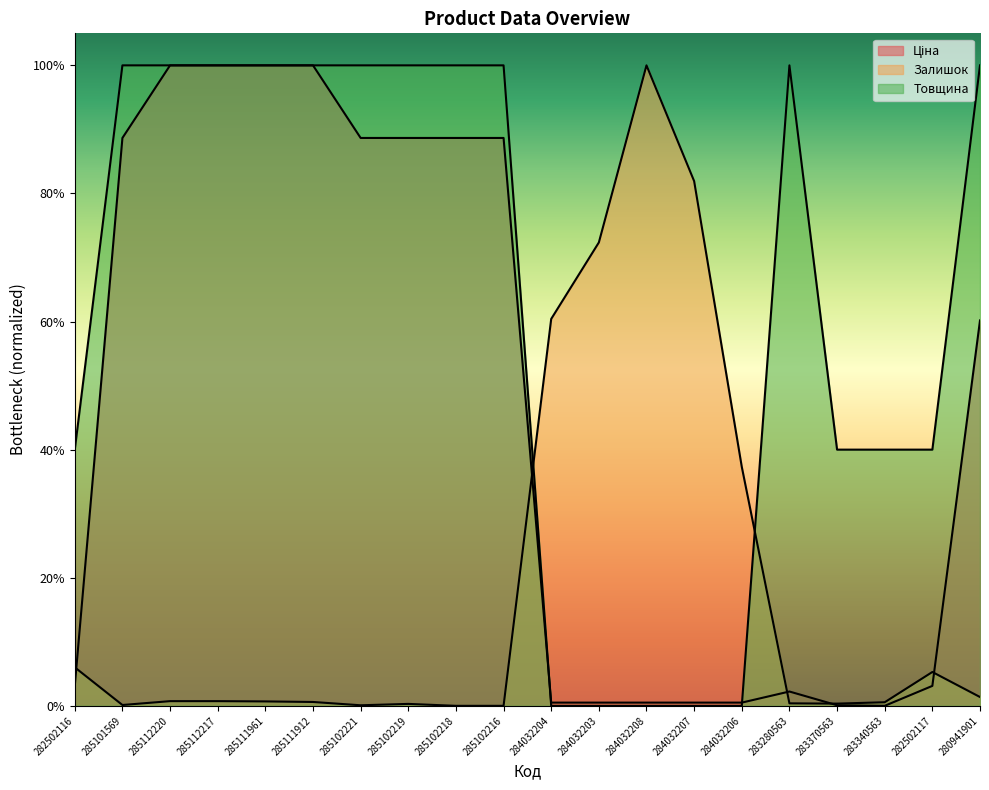

What is the sum of all Залишок values?

3.7